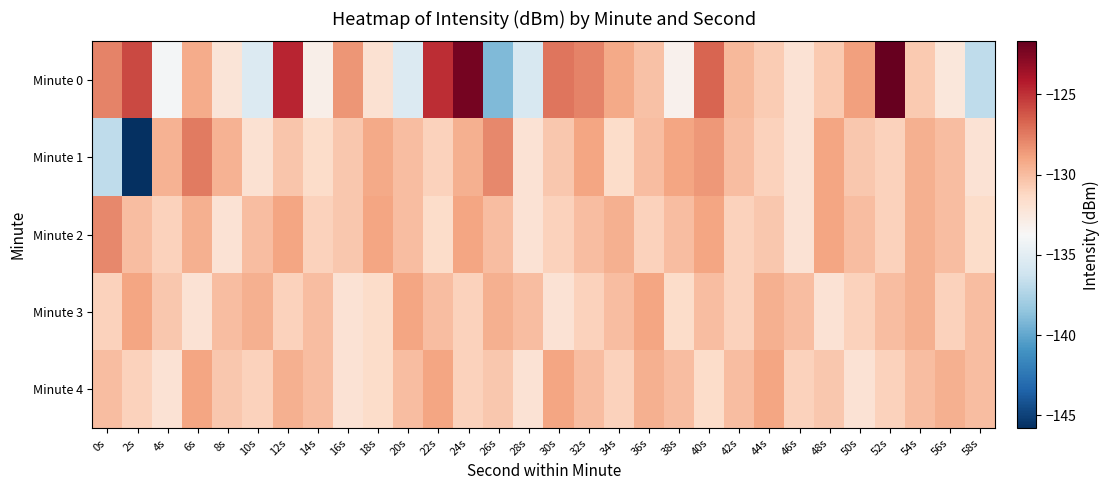

At how many categories does at least one series exceed -143?

30